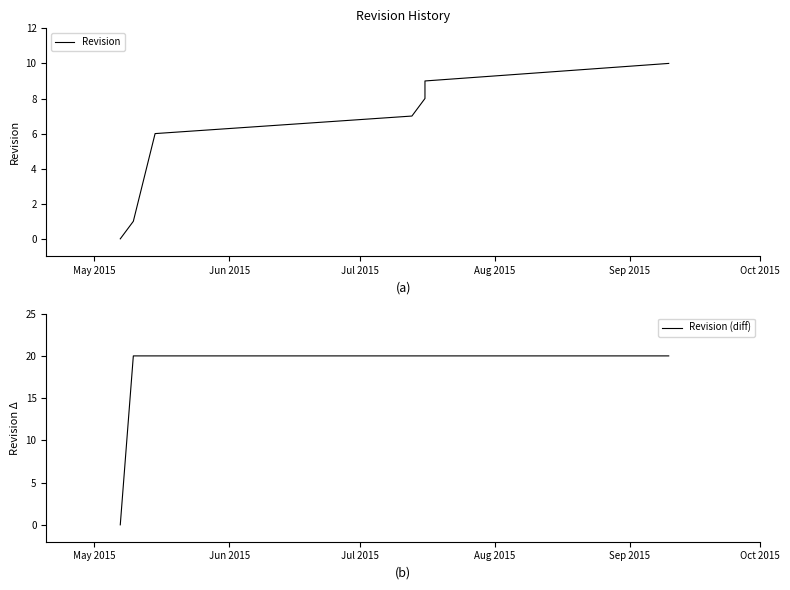

How many values in the Revision (diff) series are below 20?

1